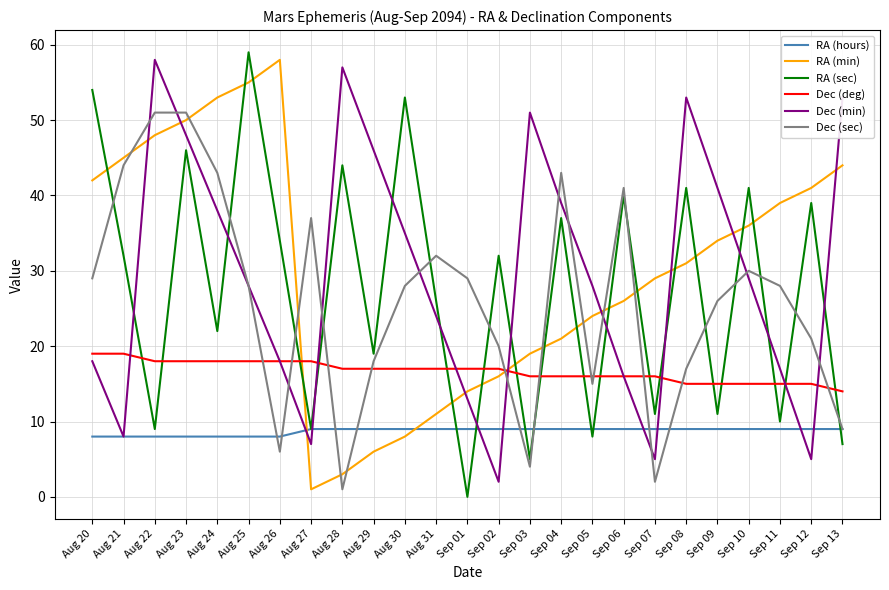

Reading right to left, extract all data points from this chart.

RA (hours): Sep 13=9	Sep 12=9	Sep 11=9	Sep 10=9	Sep 09=9	Sep 08=9	Sep 07=9	Sep 06=9	Sep 05=9	Sep 04=9	Sep 03=9	Sep 02=9	Sep 01=9	Aug 31=9	Aug 30=9	Aug 29=9	Aug 28=9	Aug 27=9	Aug 26=8	Aug 25=8	Aug 24=8	Aug 23=8	Aug 22=8	Aug 21=8	Aug 20=8
RA (min): Sep 13=44	Sep 12=41	Sep 11=39	Sep 10=36	Sep 09=34	Sep 08=31	Sep 07=29	Sep 06=26	Sep 05=24	Sep 04=21	Sep 03=19	Sep 02=16	Sep 01=14	Aug 31=11	Aug 30=8	Aug 29=6	Aug 28=3	Aug 27=1	Aug 26=58	Aug 25=55	Aug 24=53	Aug 23=50	Aug 22=48	Aug 21=45	Aug 20=42
RA (sec): Sep 13=7	Sep 12=39	Sep 11=10	Sep 10=41	Sep 09=11	Sep 08=41	Sep 07=11	Sep 06=40	Sep 05=8	Sep 04=37	Sep 03=5	Sep 02=32	Sep 01=0	Aug 31=26	Aug 30=53	Aug 29=19	Aug 28=44	Aug 27=9	Aug 26=34	Aug 25=59	Aug 24=22	Aug 23=46	Aug 22=9	Aug 21=32	Aug 20=54
Dec (deg): Sep 13=14	Sep 12=15	Sep 11=15	Sep 10=15	Sep 09=15	Sep 08=15	Sep 07=16	Sep 06=16	Sep 05=16	Sep 04=16	Sep 03=16	Sep 02=17	Sep 01=17	Aug 31=17	Aug 30=17	Aug 29=17	Aug 28=17	Aug 27=18	Aug 26=18	Aug 25=18	Aug 24=18	Aug 23=18	Aug 22=18	Aug 21=19	Aug 20=19
Dec (min): Sep 13=53	Sep 12=5	Sep 11=17	Sep 10=29	Sep 09=41	Sep 08=53	Sep 07=5	Sep 06=16	Sep 05=28	Sep 04=39	Sep 03=51	Sep 02=2	Sep 01=13	Aug 31=24	Aug 30=35	Aug 29=46	Aug 28=57	Aug 27=7	Aug 26=18	Aug 25=28	Aug 24=38	Aug 23=48	Aug 22=58	Aug 21=8	Aug 20=18
Dec (sec): Sep 13=9	Sep 12=21	Sep 11=28	Sep 10=30	Sep 09=26	Sep 08=17	Sep 07=2	Sep 06=41	Sep 05=15	Sep 04=43	Sep 03=4	Sep 02=20	Sep 01=29	Aug 31=32	Aug 30=28	Aug 29=18	Aug 28=1	Aug 27=37	Aug 26=6	Aug 25=28	Aug 24=43	Aug 23=51	Aug 22=51	Aug 21=44	Aug 20=29